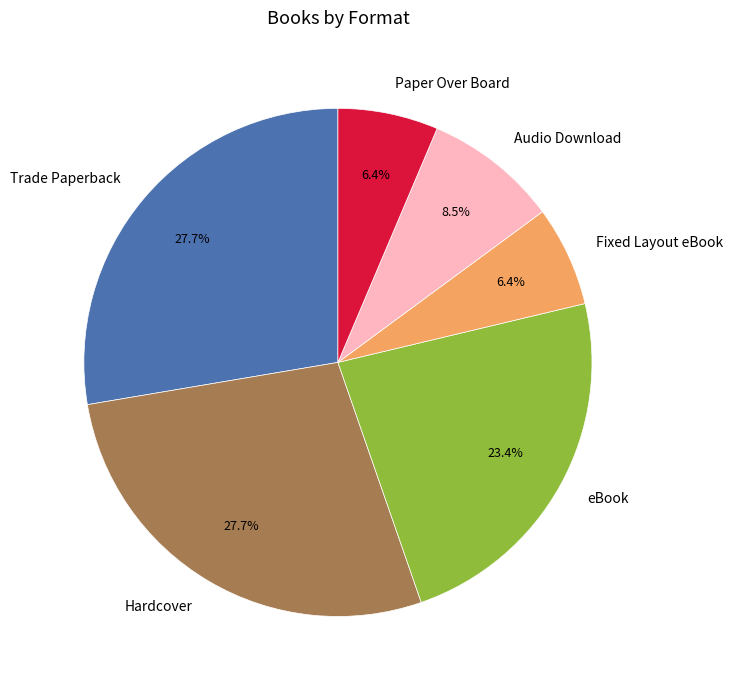

Is the sum of Trade Paperback and Audio Download greater than half?

No